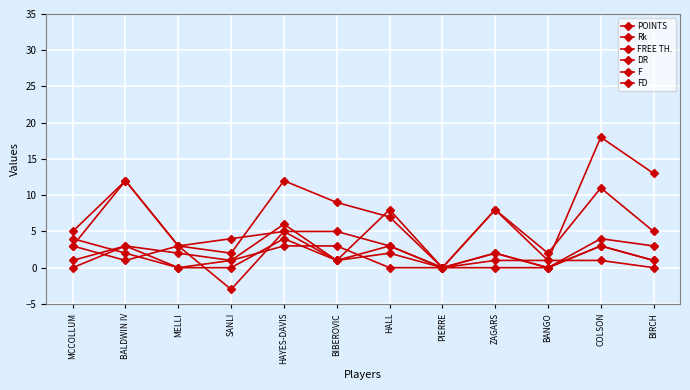

Does the chart have visible grid lines?

Yes